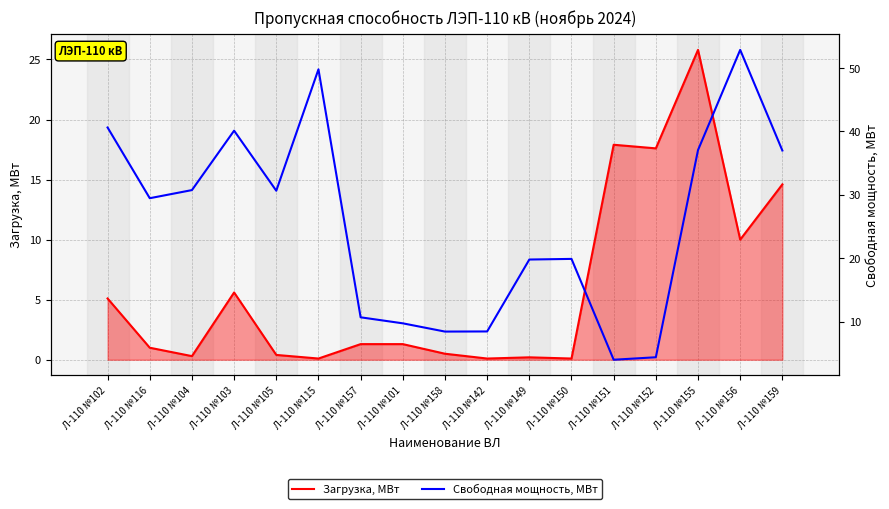

At which category does the chart reach its peak across all series?

Л-110 №156